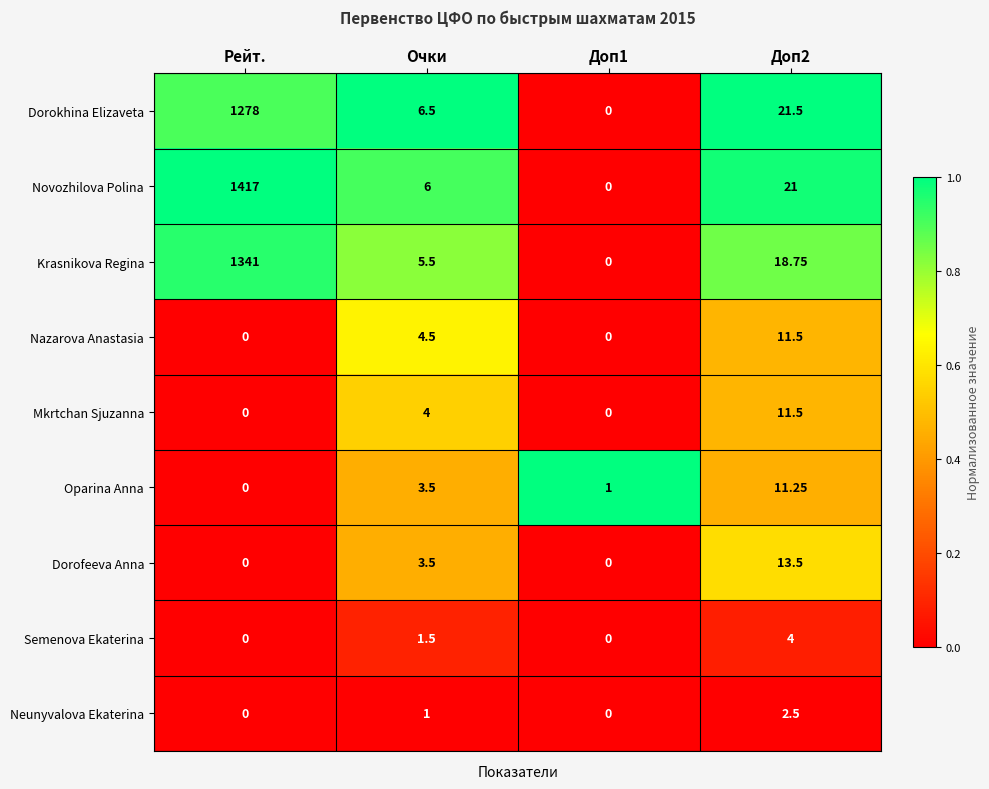

At which category is the sum across all series the highest?

Рейт.